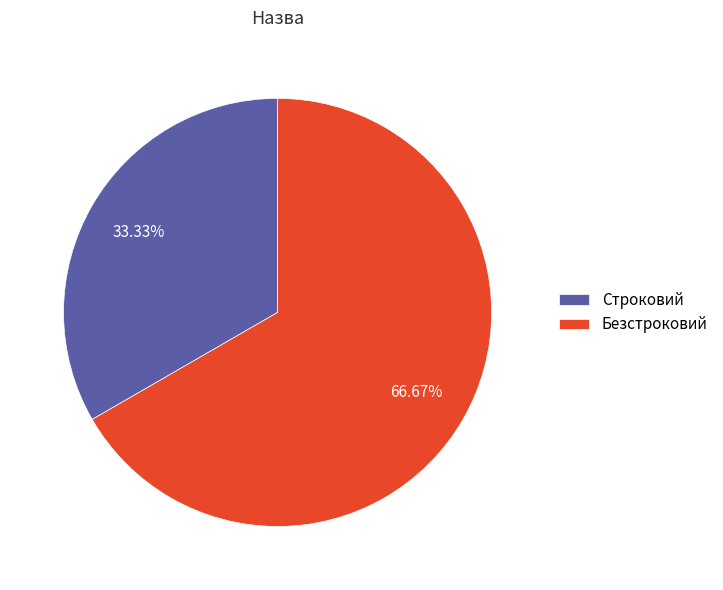

Does any single category account for the majority?

Yes